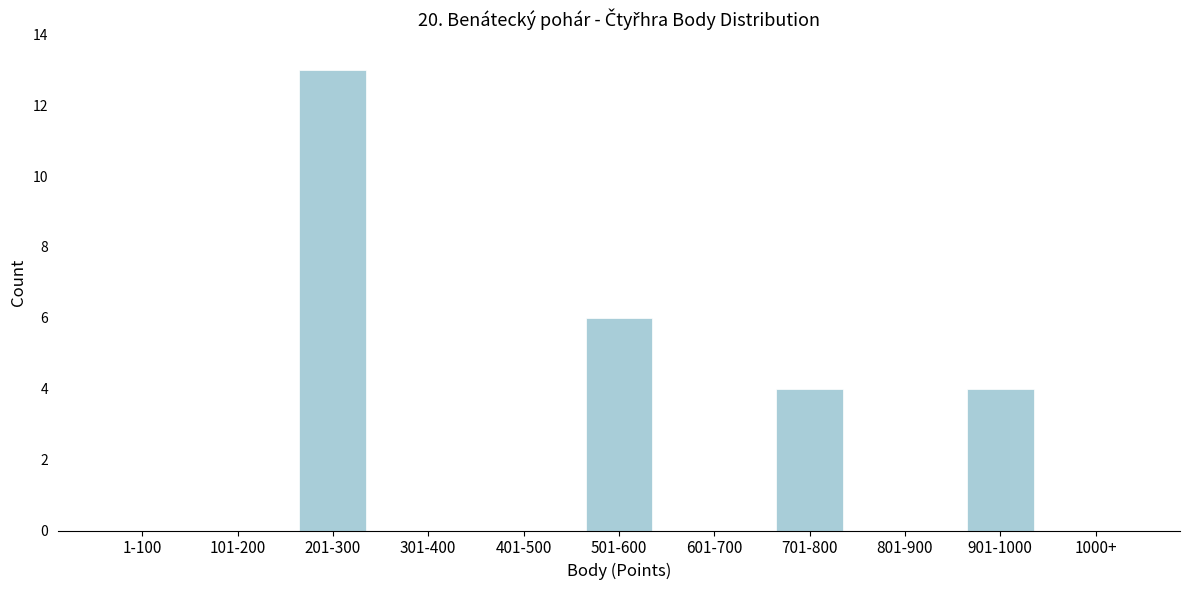

Reading left to right, list all the values displayed in this chart.

1-100=0	101-200=0	201-300=13	301-400=0	401-500=0	501-600=6	601-700=0	701-800=4	801-900=0	901-1000=4	1000+=0